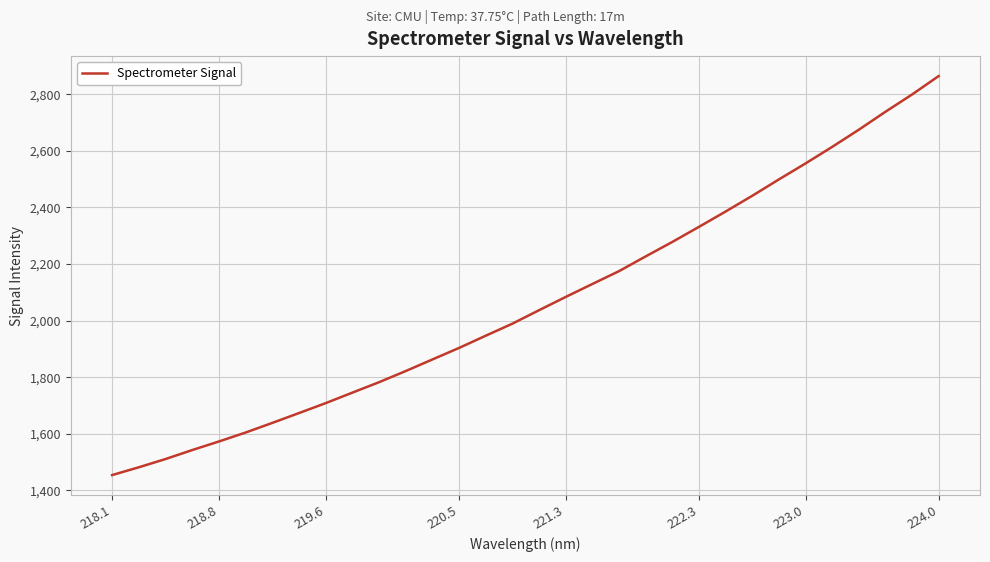

What is the difference between the maximum and minimum values?

1410.1